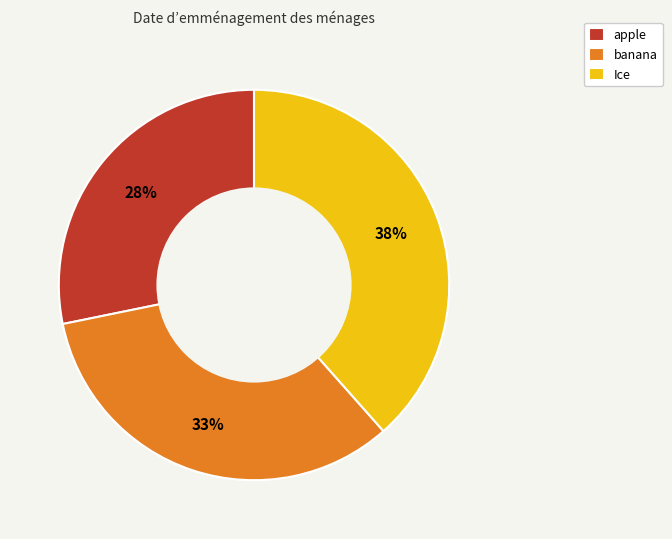

To the nearest percent, what is the combined percentage of Ice and banana?

72%